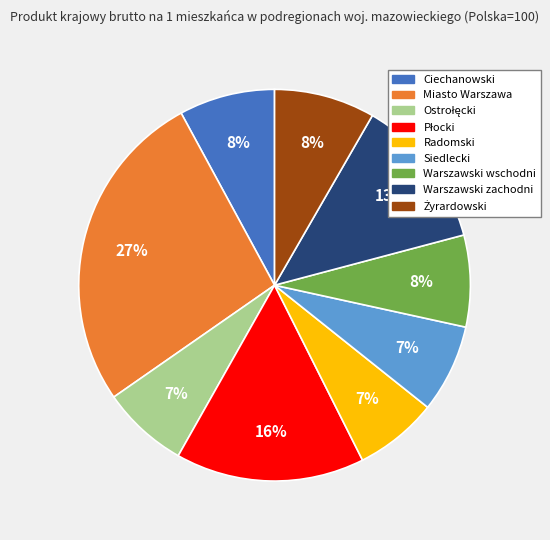

How many segments does this pie chart have?

9